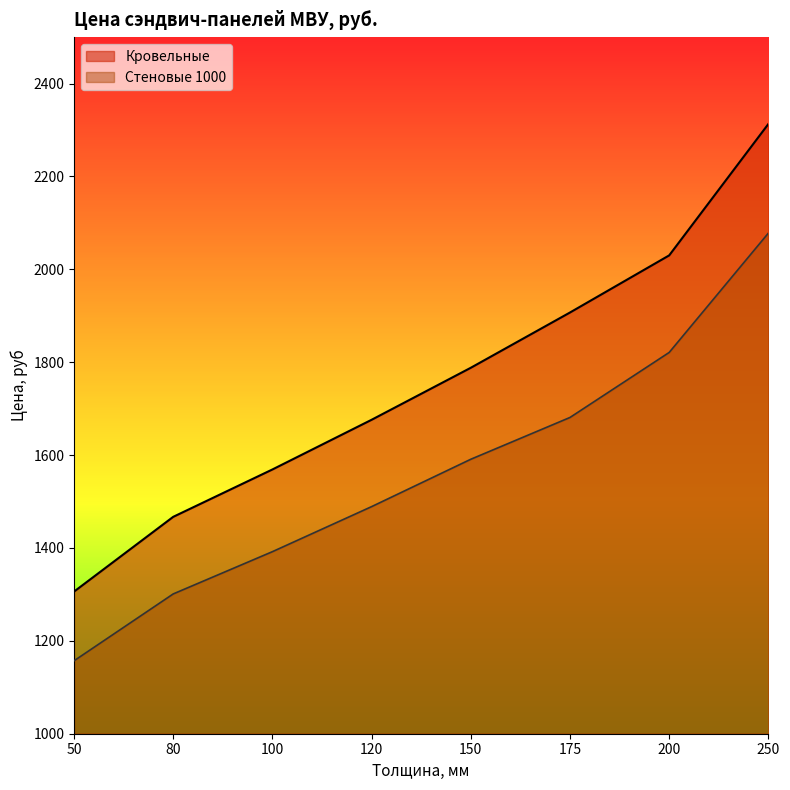

Is it true that Стеновые 1000 equals 1681 at 175?

True